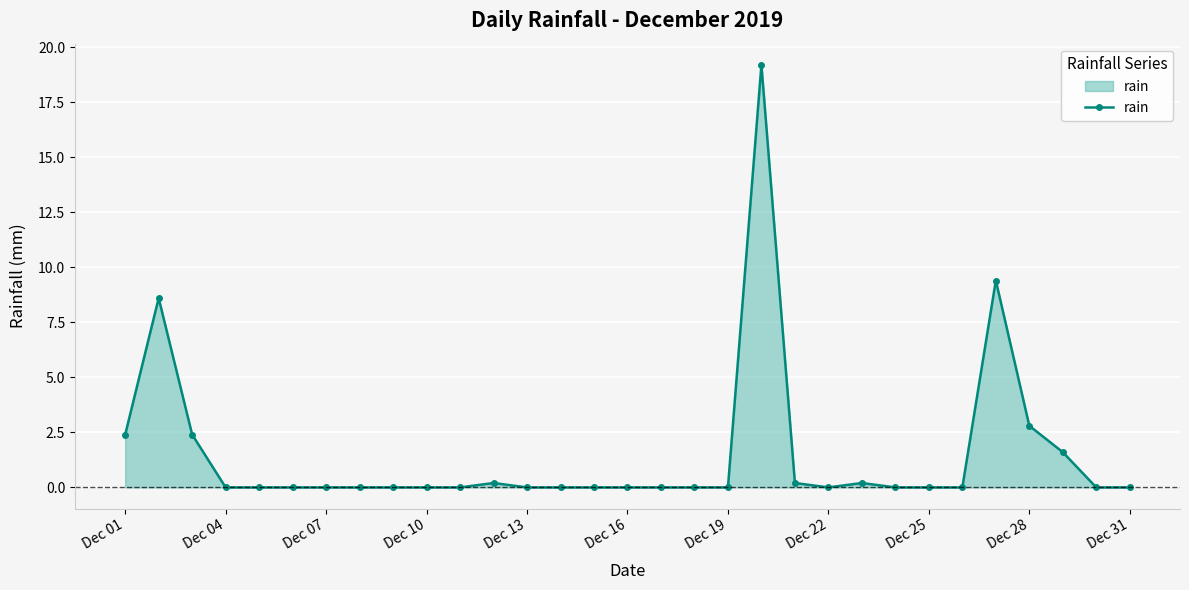

Count the number of data series in this chart.

1